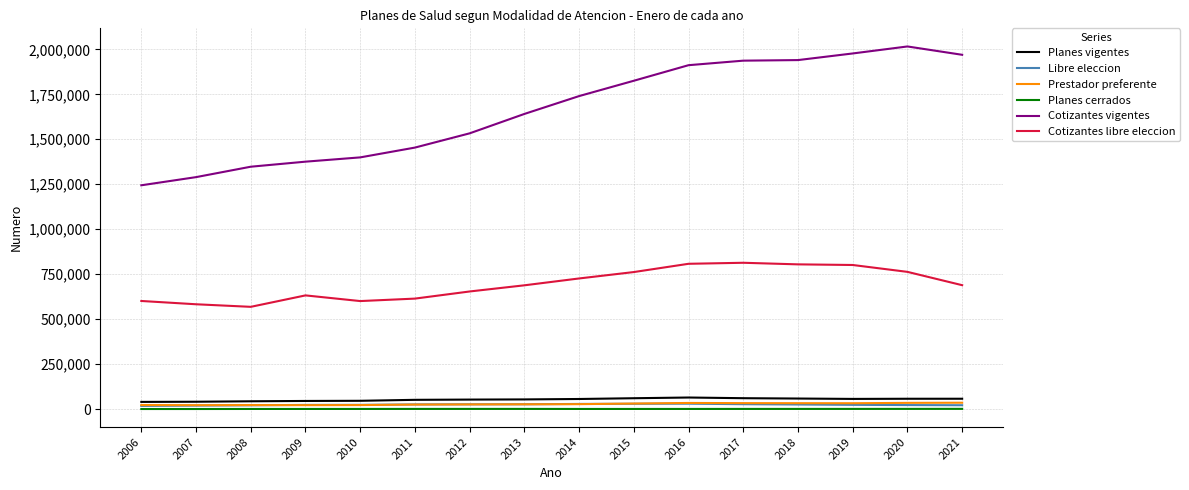

True or false: Cotizantes vigentes and Prestador preferente intersect in this chart.

False